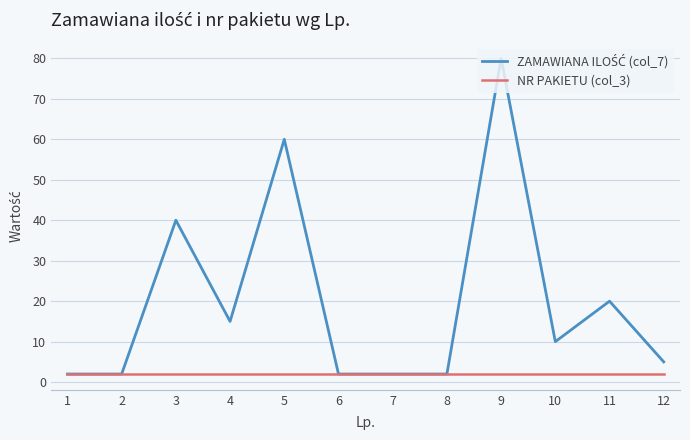

At which category is the sum across all series the highest?

9